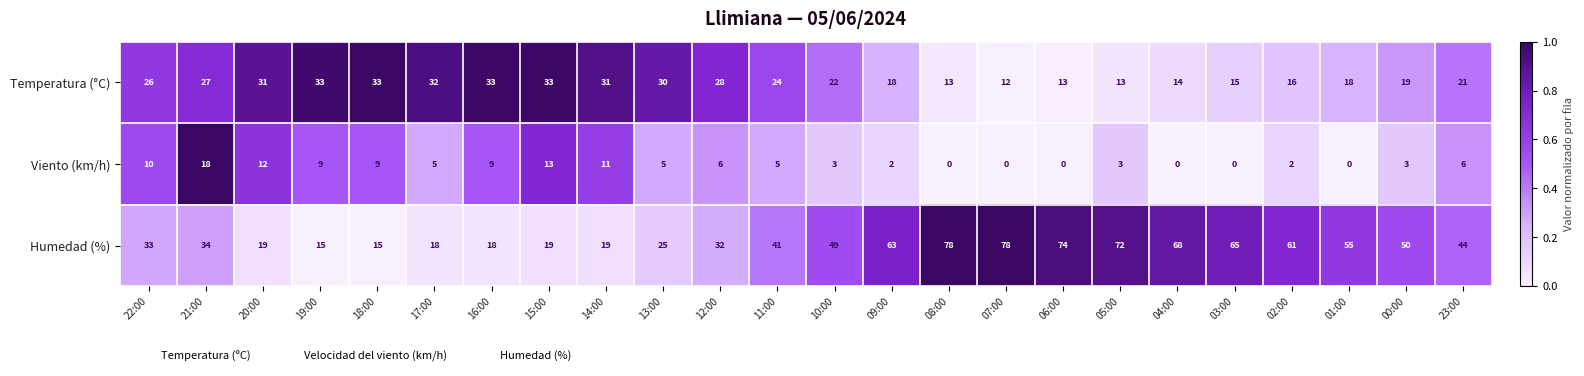

What is the total value across all series at 21:00?

79